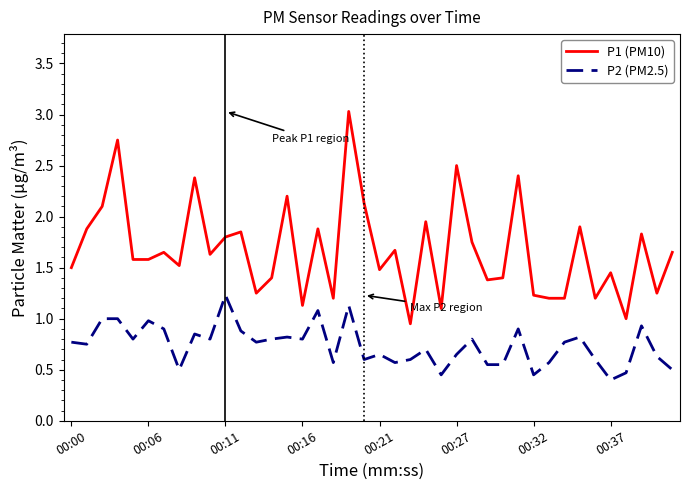

Which series has the largest total across all categories?

P1 (PM10)